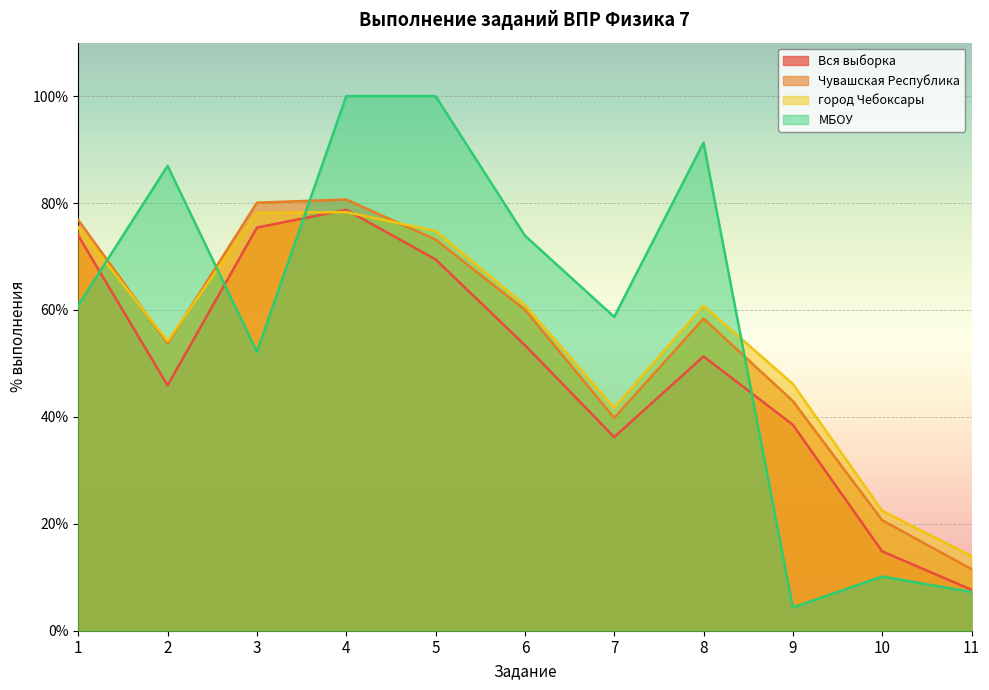

The МБОУ series shows 100.0 at 5. True or false?

True